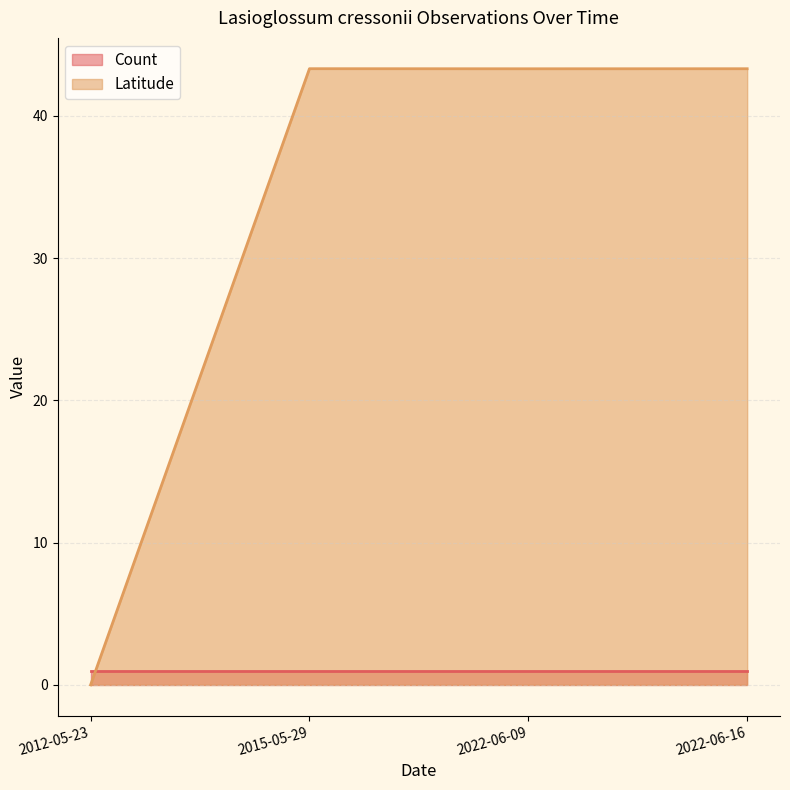

Count the number of categories in the chart.

4